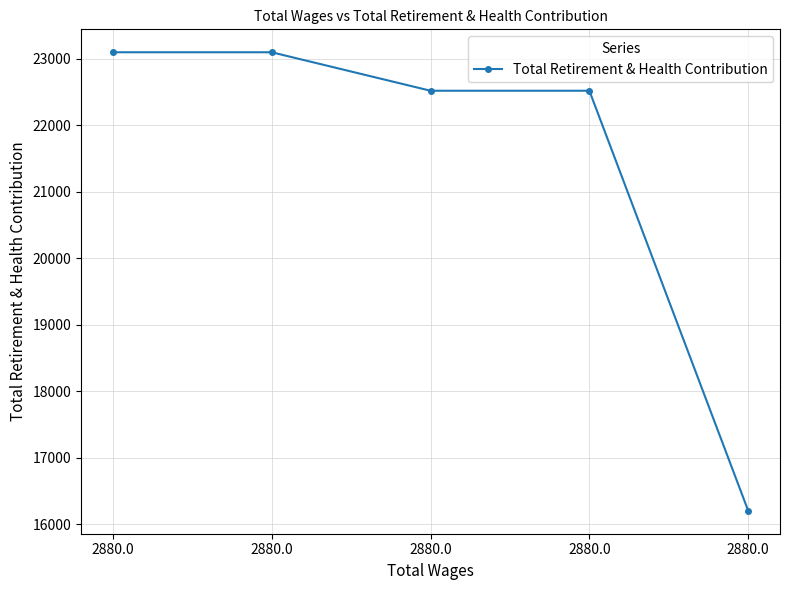

True or false: the data has more than 2 interior local peaks.

False